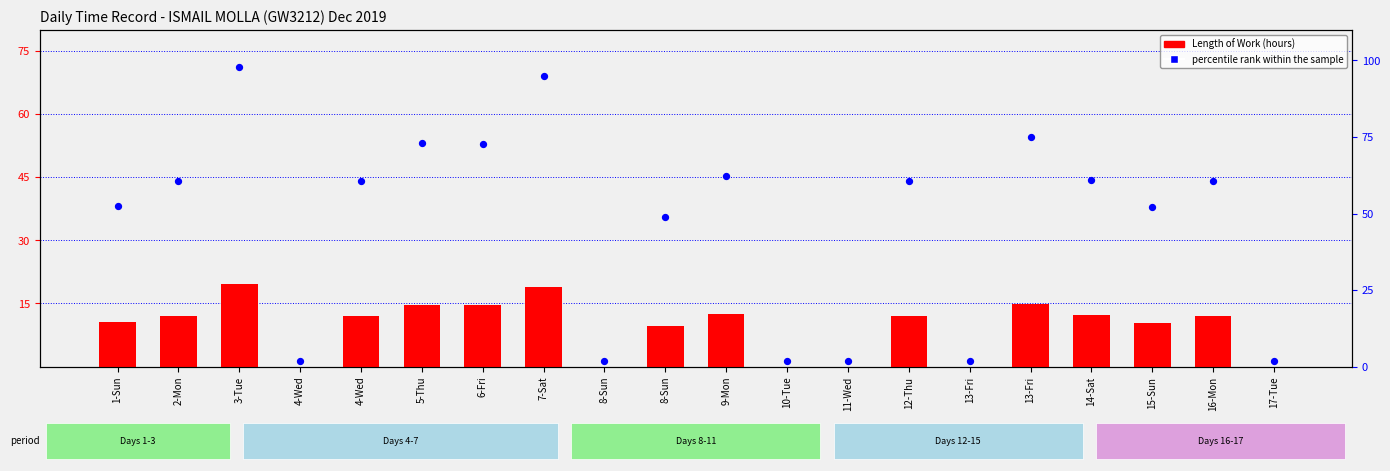

Which series has the widest spread of Y values?

percentile rank within the sample